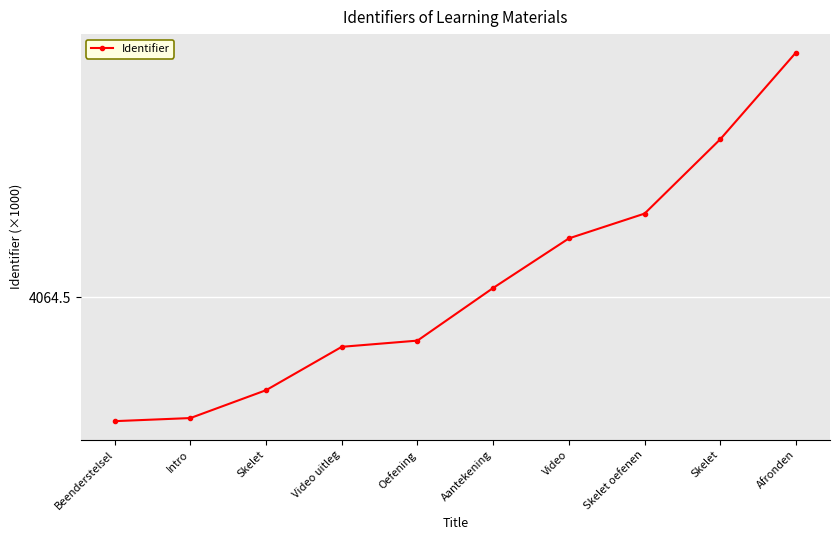

Does the chart have visible grid lines?

Yes